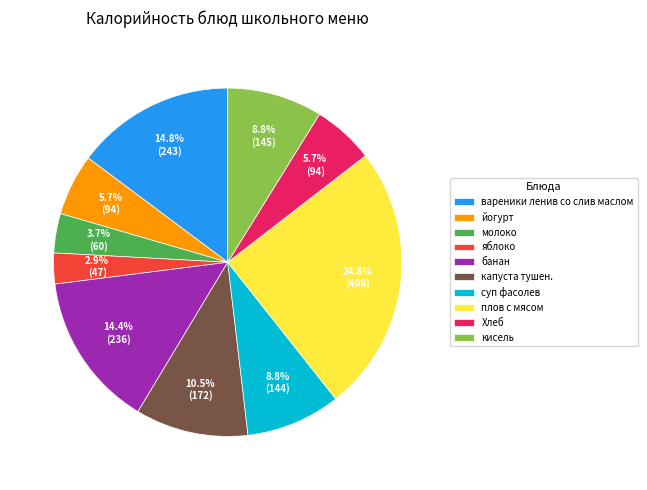

Is the sum of йогурт and яблоко greater than half?

No